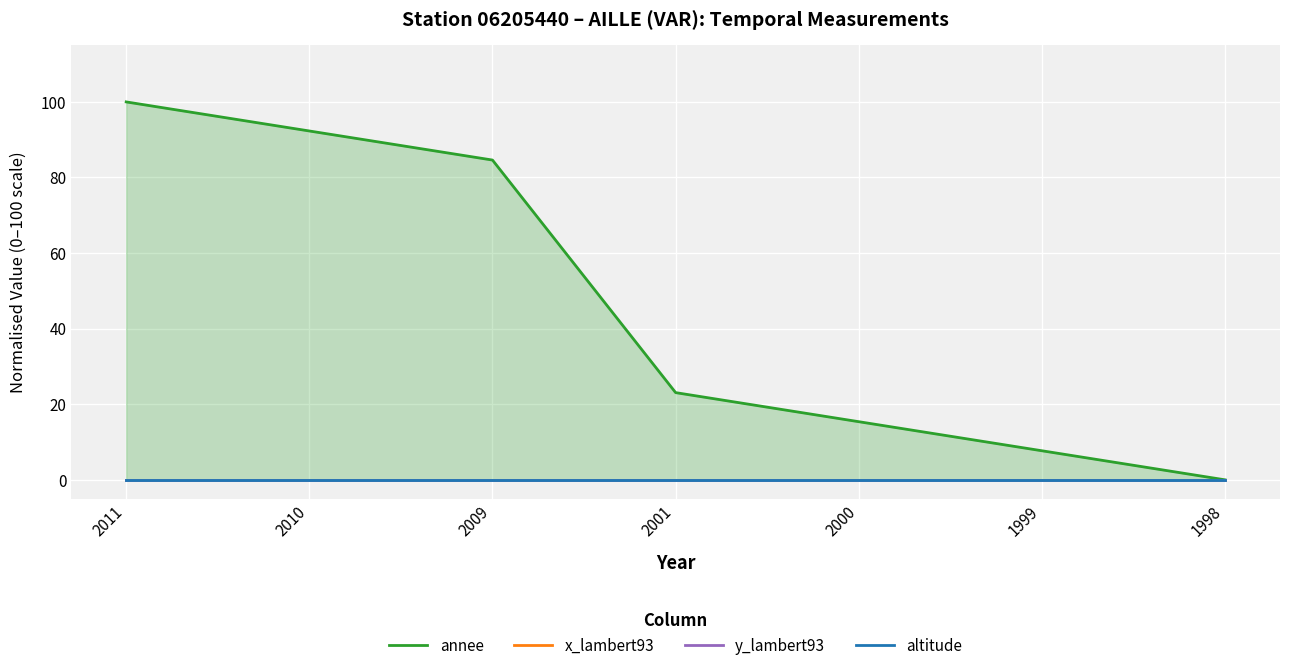

True or false: y_lambert93 and annee intersect in this chart.

False